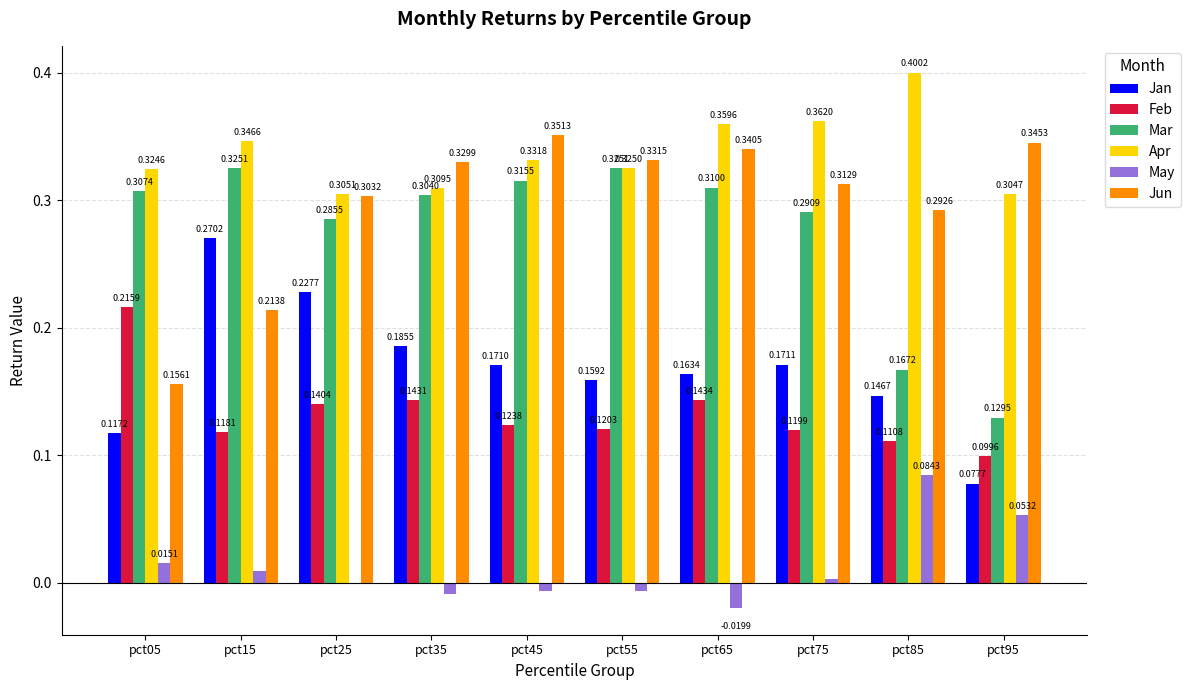

At which category is the sum across all series the highest?

pct65